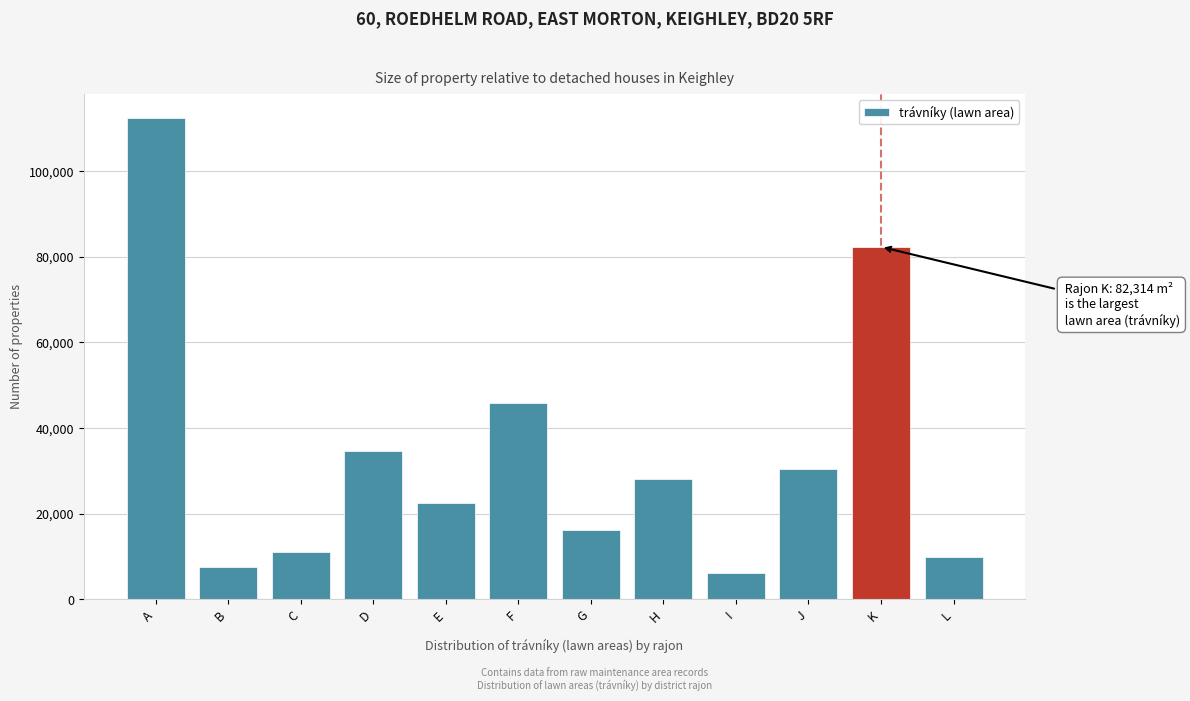

Reading left to right, list all the values displayed in this chart.

A=112384	B=7628	C=10996	D=34574	E=22637	F=45912	G=16281	H=28234	I=6071	J=30428	K=82314	L=9841